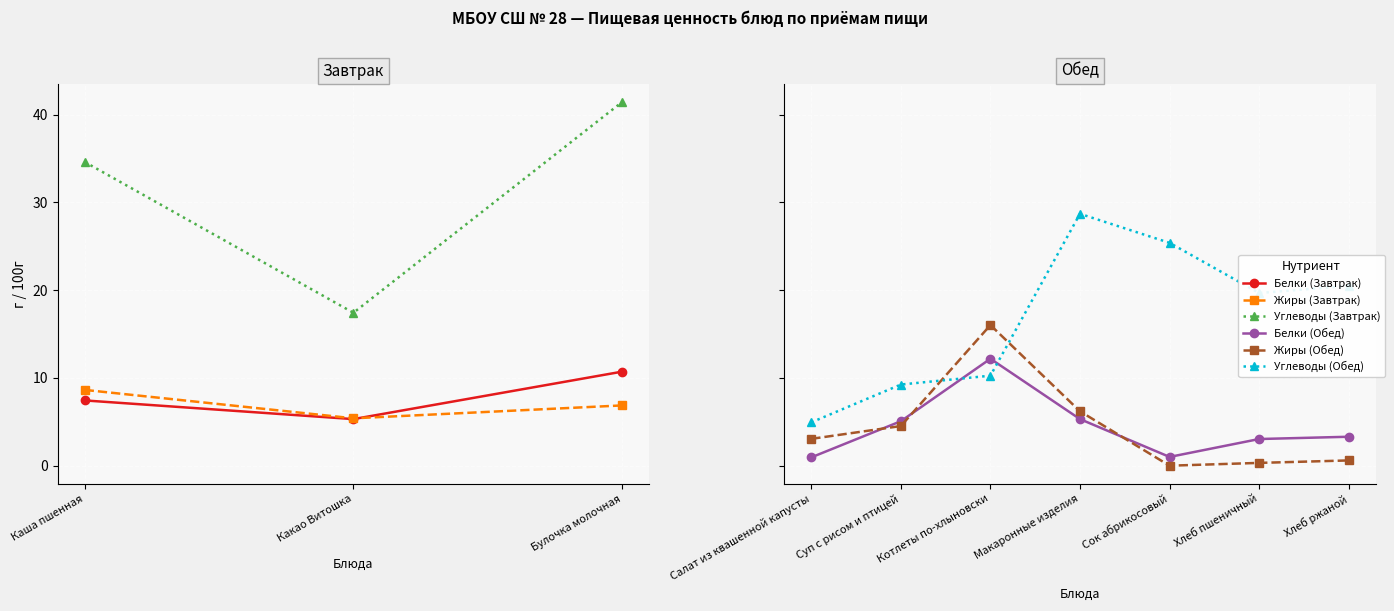

Where does the data first go above 34?

Каша пшенная